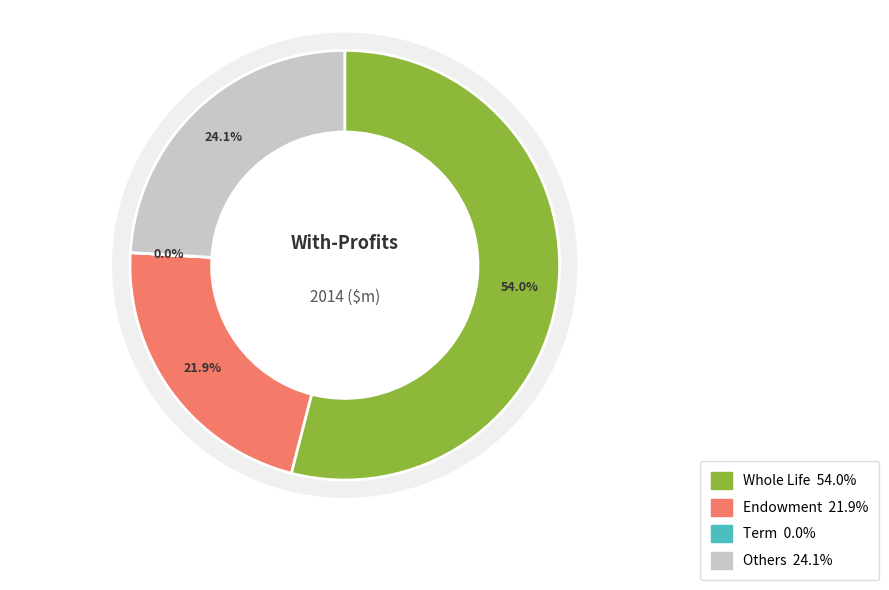

To the nearest percent, what is the difference between the Whole Life and Others slice percentages?

30%